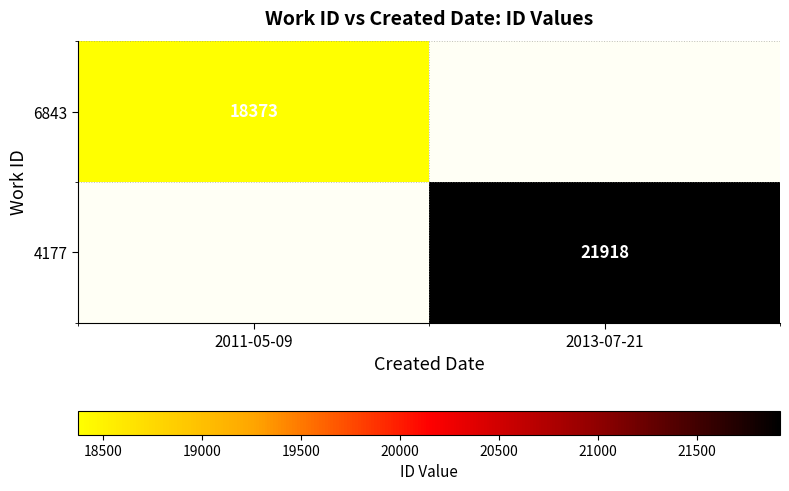

The 4177 series shows 21918 at 2013-07-21. True or false?

True